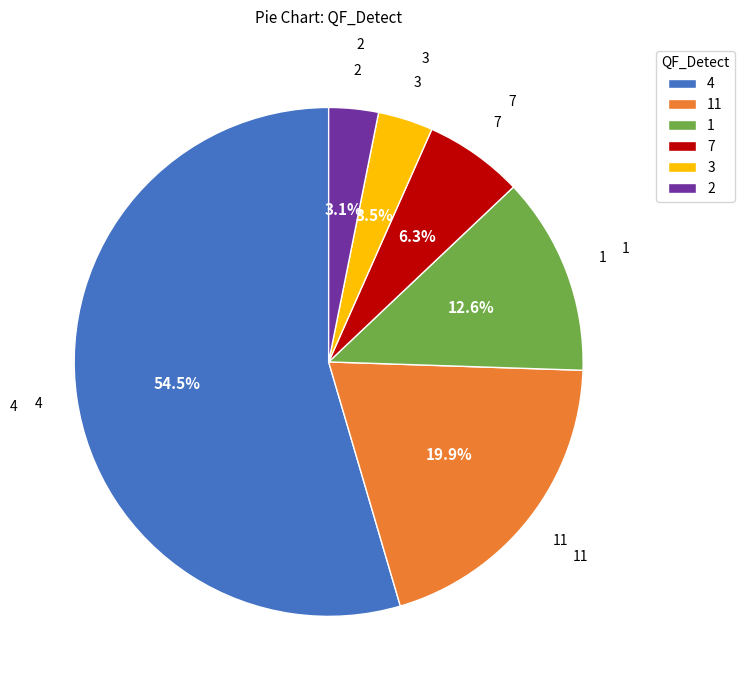

Does 4 represent more than half of the total?

Yes